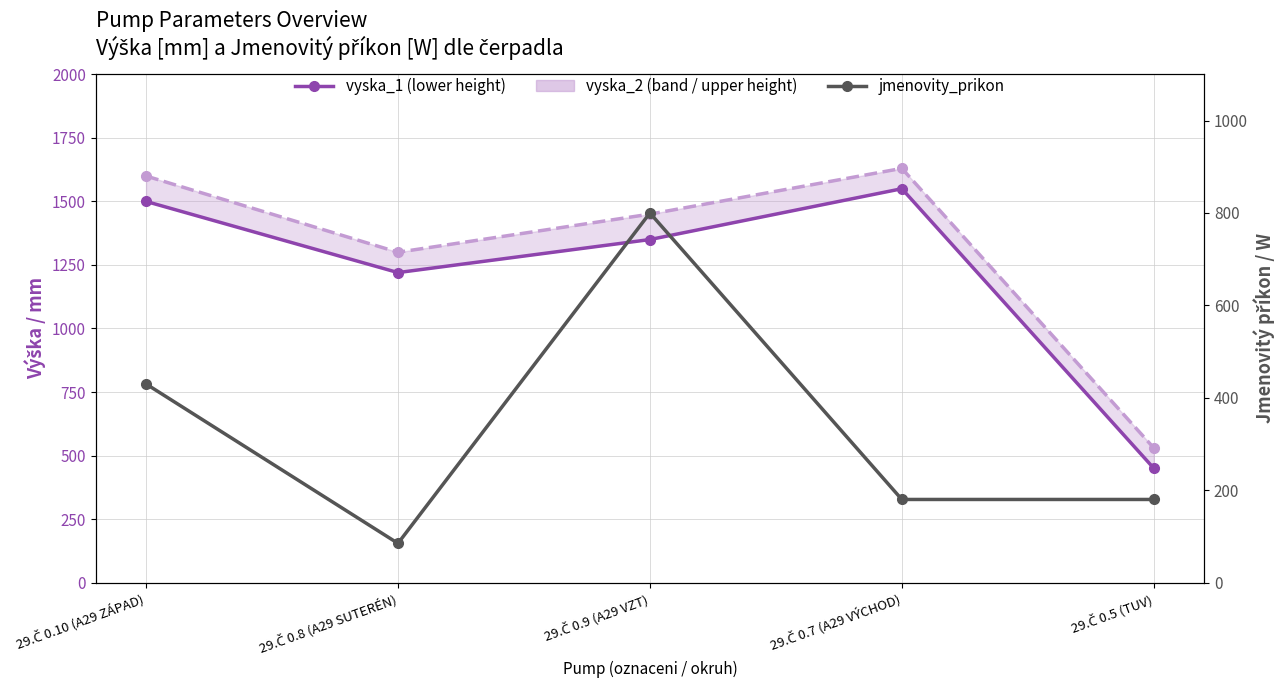

What is the difference between the vyska_1 values at 29.Č 0.8 (A29 SUTERÉN) and 29.Č 0.9 (A29 VZT)?

130